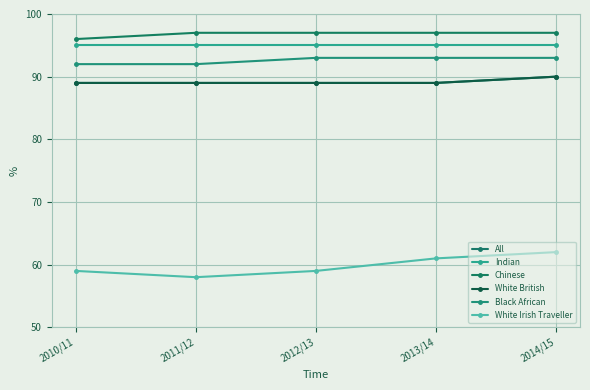

Does the chart have visible grid lines?

Yes